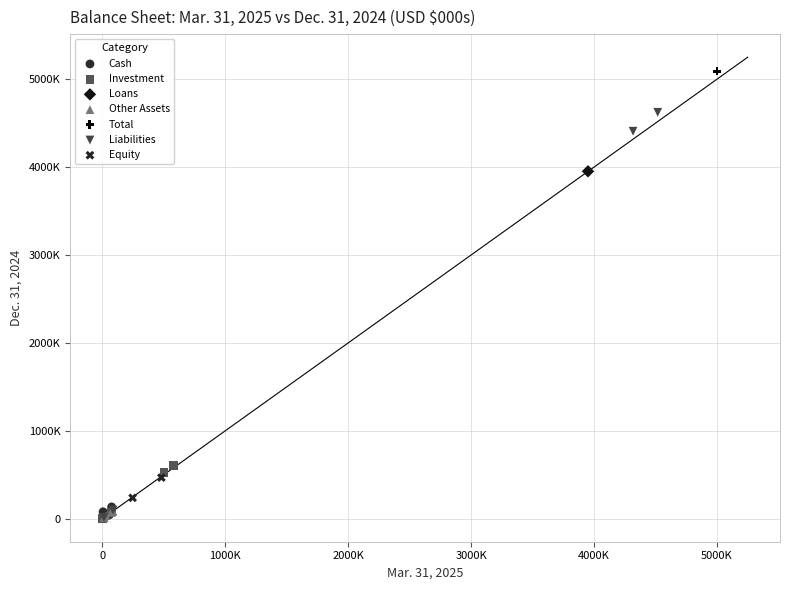

What are all the series names shown in the legend?

Cash, Investment, Loans, Other Assets, Total, Liabilities, Equity